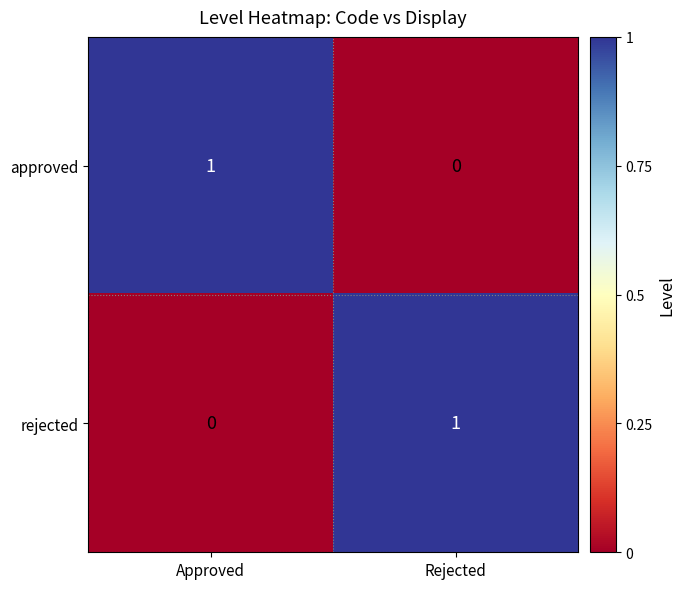

List the labels in order of approved value, largest first.

Approved, Rejected